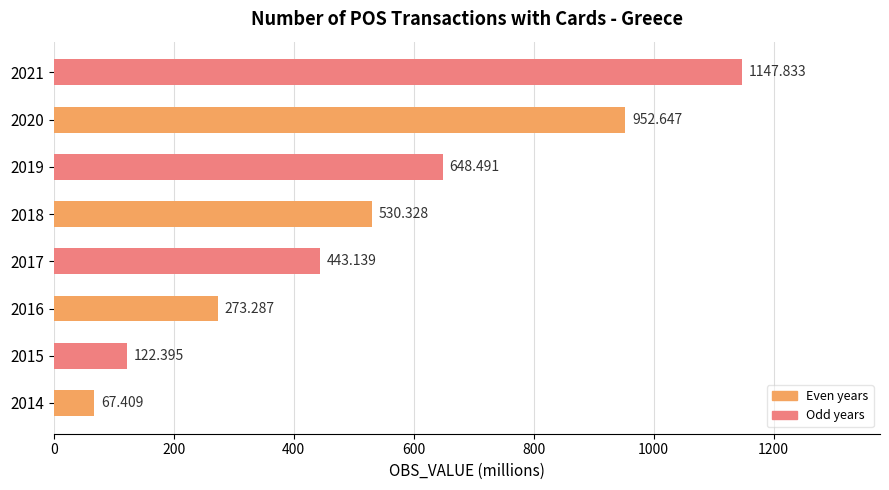

List the labels in order of value, largest first.

2021, 2020, 2019, 2018, 2017, 2016, 2015, 2014